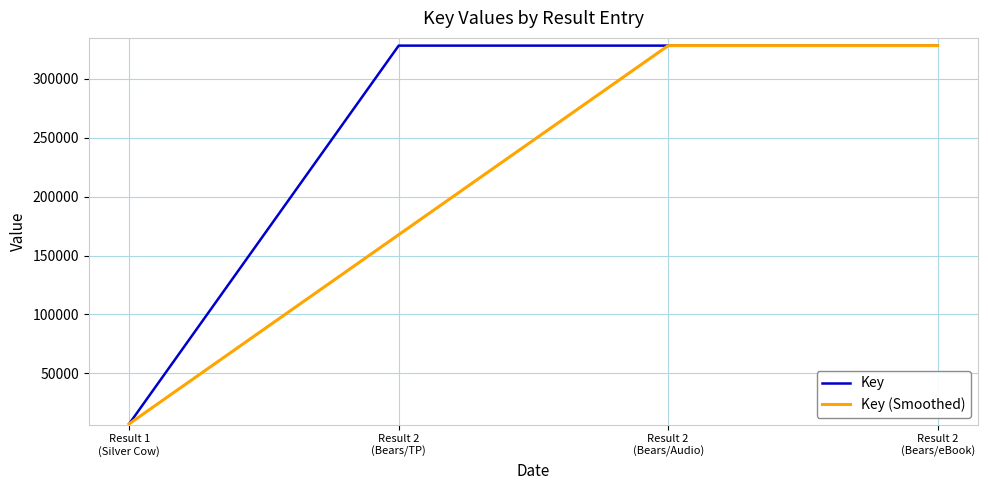

What is the greatest value displayed?

328309